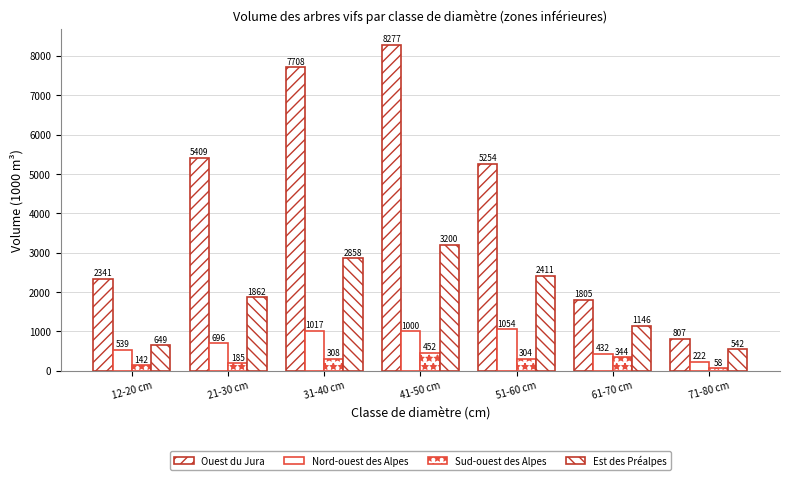

What is the spread (max minus min) of values at 31-40 cm?

7400